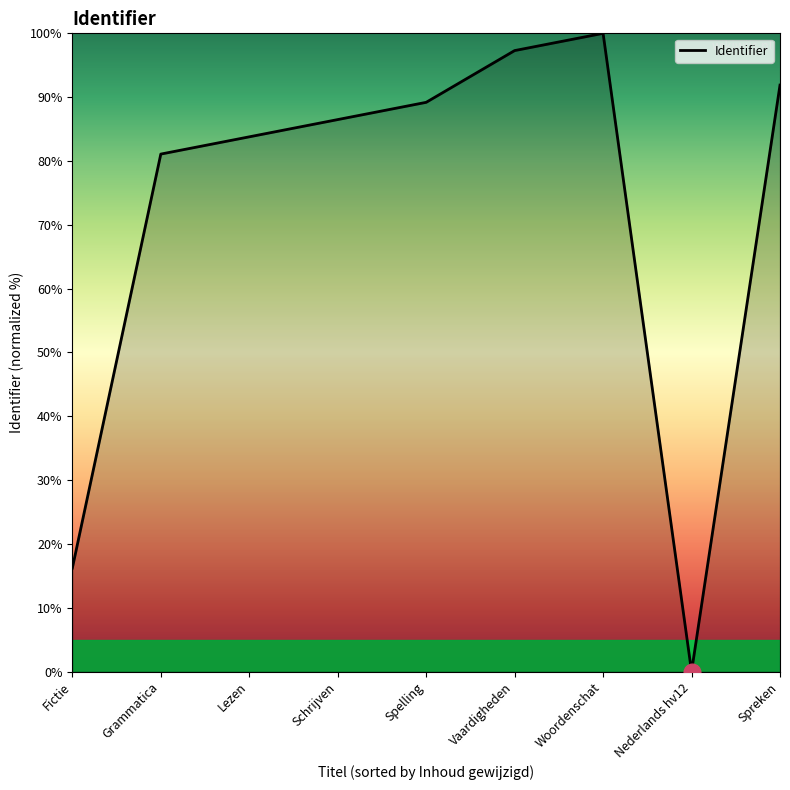

Reading left to right, transcribe all the data shown in this chart.

16.2	81.1	83.8	86.5	89.2	97.3	100.0	0.0	91.9